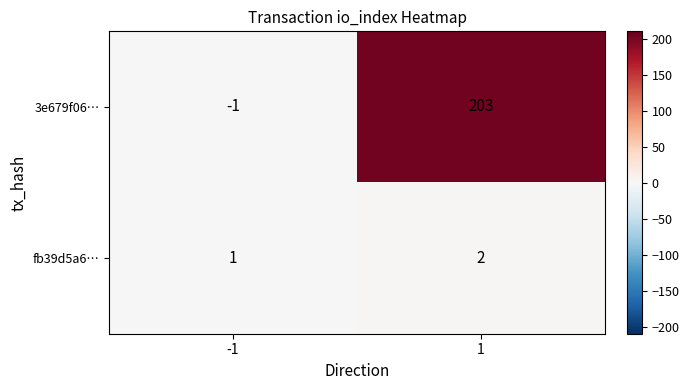

What is the difference between the highest and lowest values at 1?

201